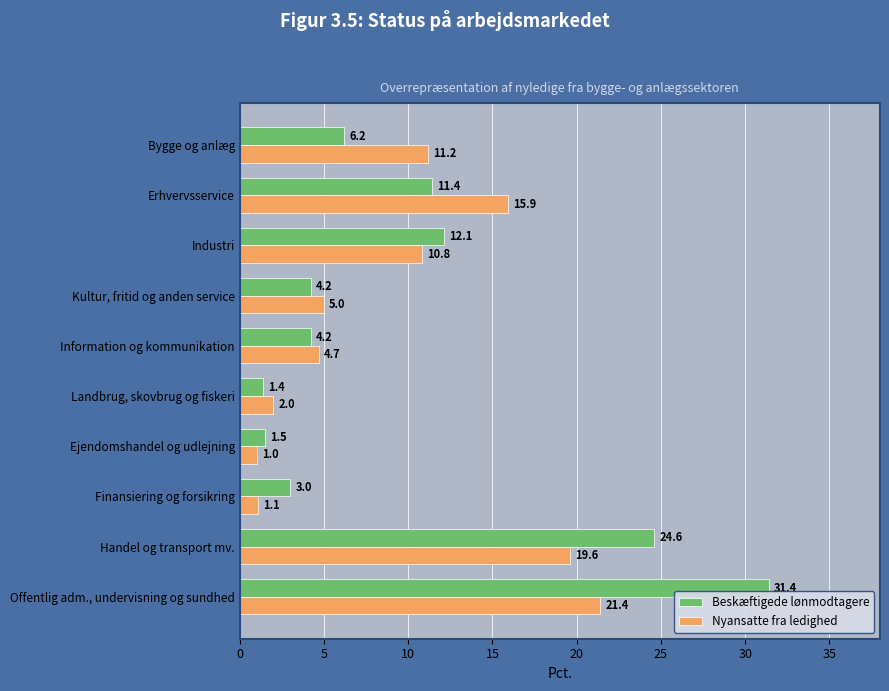

Count the number of data series in this chart.

2